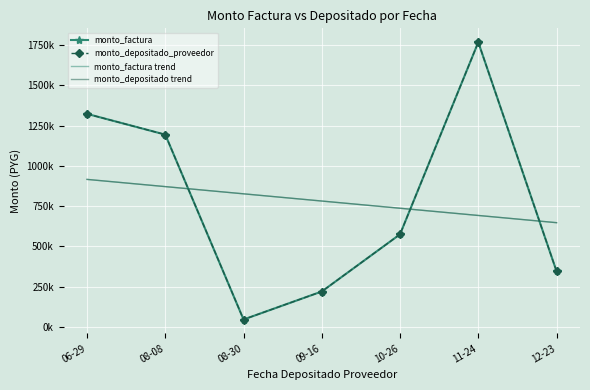

Where is the first local minimum for monto_factura?

08-30